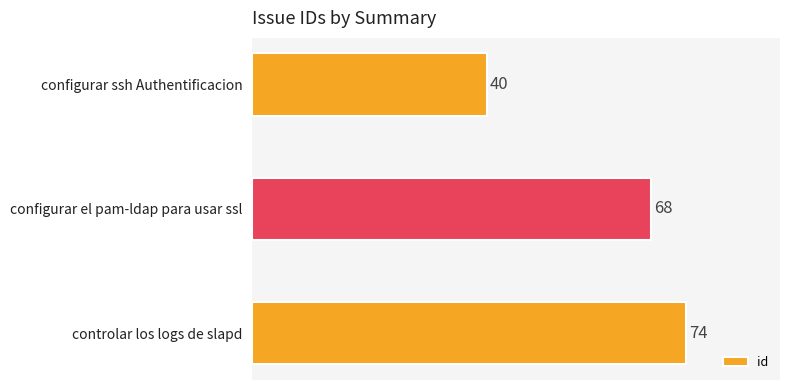

How many data points does each series have?

3